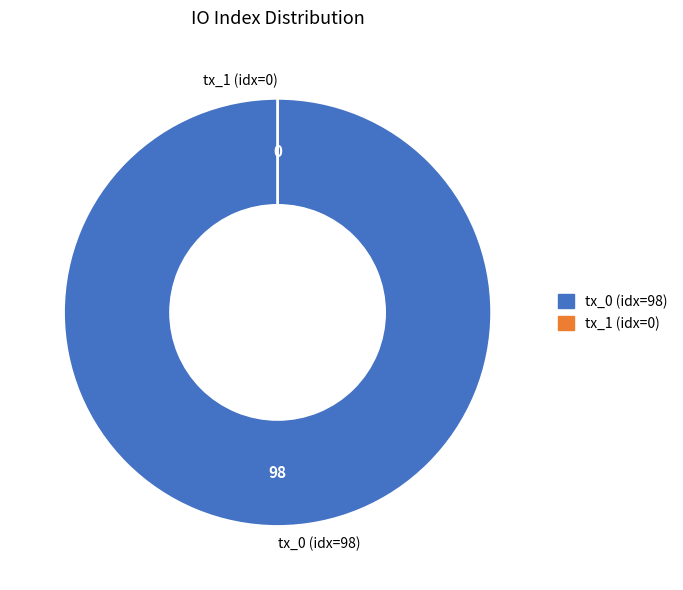

What percentage do tx_hash_0 and tx_hash_1 together represent?

100.0%